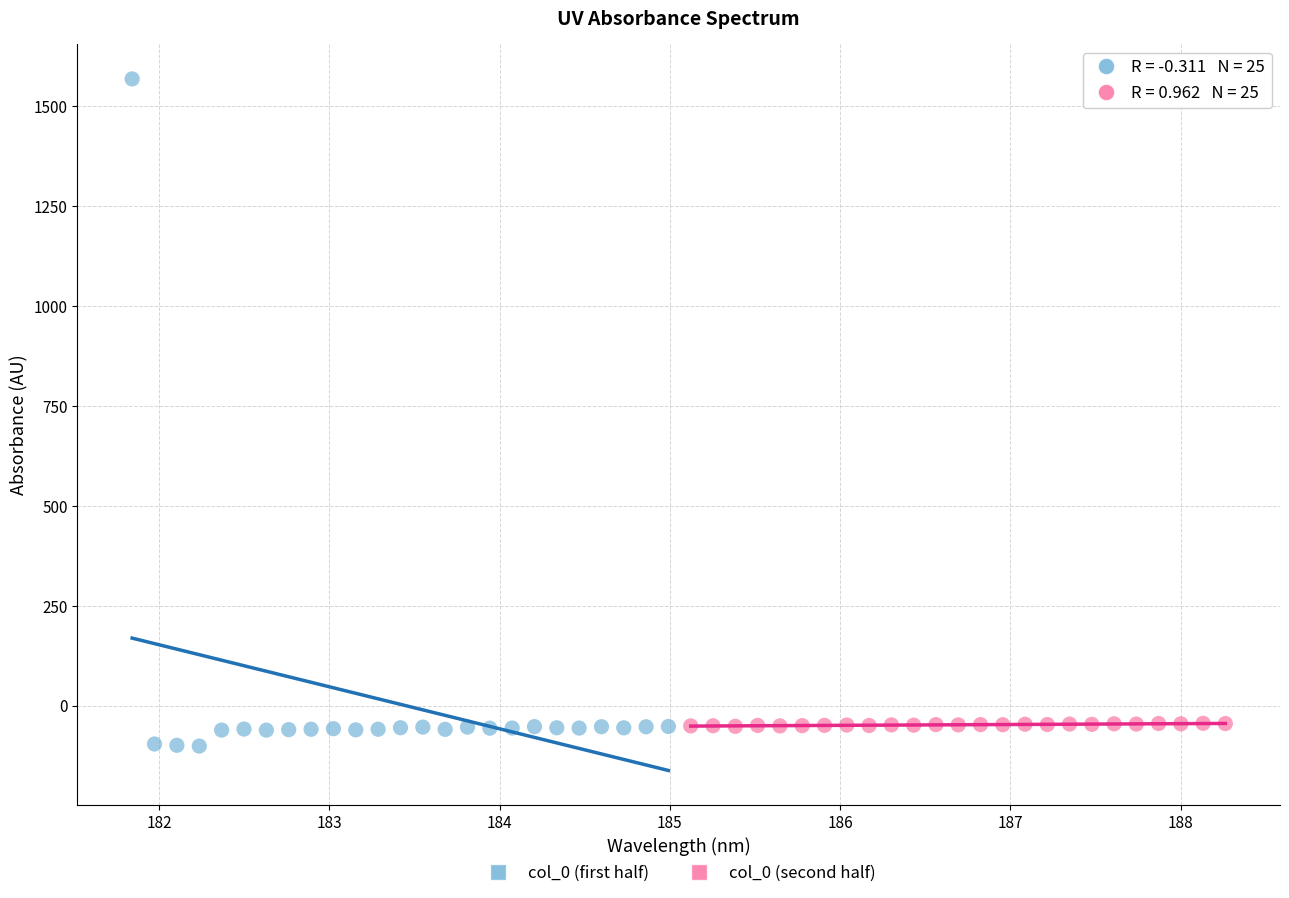

Which series has the largest Y range (max minus min)?

col_0 (first half)